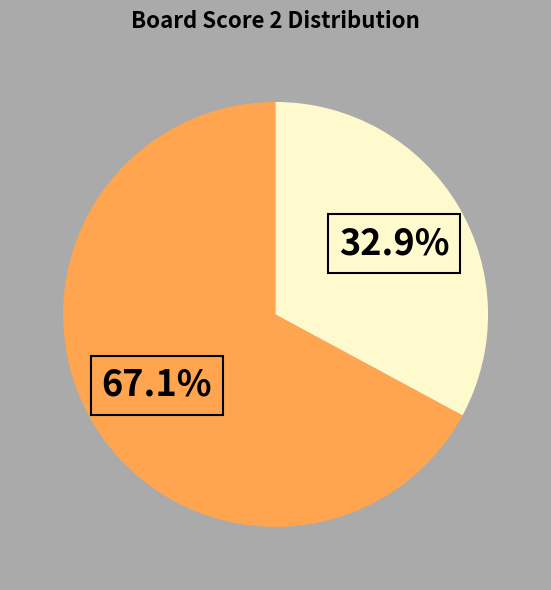

Does any single category account for the majority?

Yes